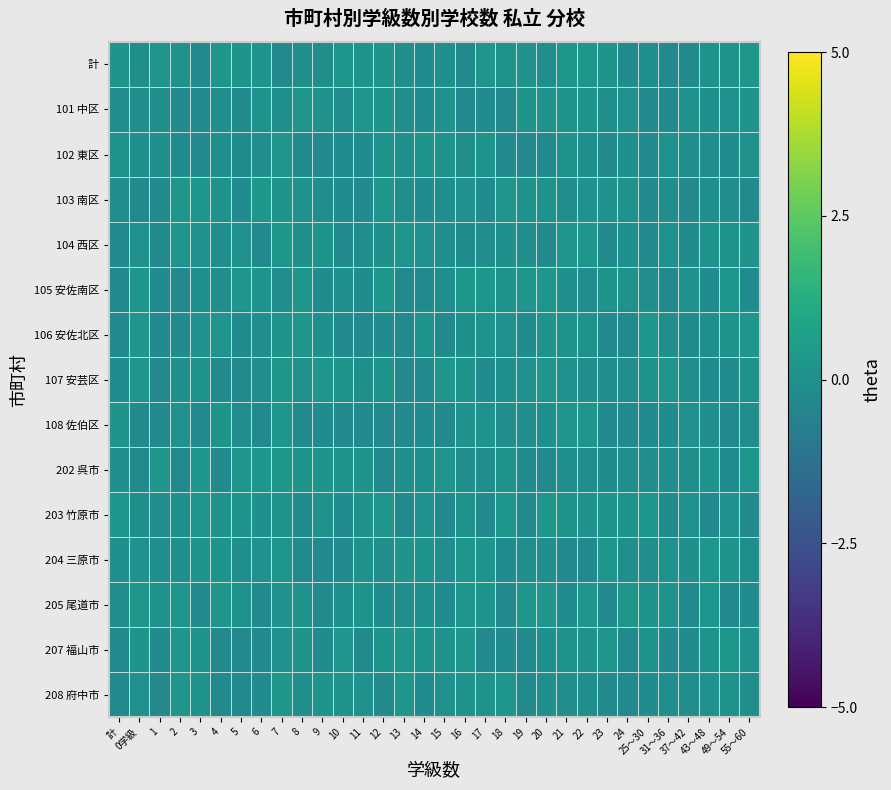

Reading left to right, extract all data points from this chart.

計: 計=0.2	0学級=-0.0	1=0.2	2=0.1	3=-0.2	4=0.3	5=0.2	6=0.2	7=-0.2	8=-0.0	9=-0.1	10=0.3	11=0.1	12=0.2	13=-0.0	14=-0.2	15=0.0	16=-0.3	17=0.2	18=0.1	19=0.2	20=-0.1	21=0.3	22=0.2	23=0.2	24=-0.2	25～30=-0.0	31～36=-0.3	37～42=-0.2	43～48=0.1	49～54=0.1	55～60=0.3
101 中区: 計=-0.1	0学級=-0.1	1=-0.0	2=-0.2	3=-0.2	4=-0.0	5=-0.2	6=0.1	7=-0.0	8=0.2	9=0.1	10=-0.1	11=0.2	12=0.2	13=-0.1	14=-0.1	15=0.1	16=-0.2	17=-0.2	18=-0.3	19=0.2	20=0.1	21=0.1	22=0.2	23=-0.0	24=0.0	25～30=-0.2	31～36=-0.2	37～42=0.1	43～48=-0.0	49～54=0.0	55～60=0.2
102 東区: 計=0.1	0学級=0.0	1=0.0	2=-0.1	3=-0.3	4=-0.0	5=-0.2	6=-0.1	7=0.2	8=-0.2	9=-0.3	10=-0.1	11=-0.1	12=0.1	13=0.0	14=0.2	15=0.1	16=-0.1	17=0.2	18=-0.2	19=-0.3	20=-0.2	21=0.1	22=-0.0	23=-0.2	24=0.0	25～30=-0.2	31～36=0.1	37～42=-0.0	43～48=-0.1	49～54=-0.1	55～60=0.1
103 南区: 計=-0.1	0学級=-0.2	1=-0.2	2=0.3	3=0.2	4=0.1	5=-0.1	6=0.3	7=0.2	8=0.1	9=-0.0	10=-0.1	11=-0.2	12=0.2	13=-0.0	14=-0.2	15=-0.1	16=0.0	17=-0.2	18=0.2	19=0.2	20=0.1	21=-0.0	22=0.1	23=0.1	24=0.1	25～30=-0.2	31～36=-0.1	37～42=-0.3	43～48=-0.0	49～54=-0.1	55～60=-0.2
104 西区: 計=-0.2	0学級=0.1	1=-0.2	2=0.3	3=0.0	4=-0.1	5=0.1	6=-0.3	7=0.3	8=-0.0	9=0.2	10=-0.3	11=-0.0	12=-0.0	13=0.3	14=0.0	15=-0.0	16=-0.1	17=-0.1	18=0.0	19=-0.0	20=-0.3	21=0.2	22=0.2	23=-0.2	24=0.0	25～30=-0.2	31～36=0.1	37～42=-0.1	43～48=0.1	49～54=0.1	55～60=0.2
105 安佐南区: 計=-0.2	0学級=0.2	1=-0.2	2=-0.3	3=0.0	4=-0.1	5=0.2	6=0.2	7=-0.1	8=0.3	9=-0.1	10=0.0	11=-0.1	12=0.3	13=-0.2	14=-0.3	15=-0.0	16=0.3	17=0.2	18=0.1	19=0.2	20=0.2	21=0.0	22=-0.1	23=0.2	24=0.1	25～30=-0.1	31～36=-0.2	37～42=0.1	43～48=-0.1	49～54=0.3	55～60=-0.2
106 安佐北区: 計=-0.2	0学級=0.2	1=-0.2	2=-0.2	3=0.1	4=0.2	5=-0.2	6=-0.1	7=0.2	8=0.3	9=0.0	10=-0.2	11=-0.3	12=-0.2	13=-0.2	14=0.1	15=-0.2	16=0.0	17=0.1	18=0.0	19=-0.2	20=0.2	21=0.1	22=0.1	23=-0.2	24=-0.2	25～30=0.3	31～36=-0.1	37～42=-0.1	43～48=-0.0	49～54=0.1	55～60=0.3
107 安芸区: 計=-0.1	0学級=0.3	1=-0.3	2=0.0	3=0.1	4=-0.2	5=-0.2	6=-0.0	7=0.3	8=0.1	9=0.3	10=0.2	11=-0.0	12=0.2	13=-0.3	14=-0.2	15=0.2	16=0.2	17=-0.2	18=0.0	19=0.1	20=0.2	21=0.1	22=-0.1	23=-0.1	24=-0.0	25～30=0.1	31～36=0.2	37～42=-0.0	43～48=-0.2	49～54=-0.2	55～60=0.1
108 佐伯区: 計=0.2	0学級=-0.2	1=-0.3	2=0.1	3=-0.2	4=0.2	5=-0.1	6=-0.2	7=0.3	8=-0.2	9=-0.1	10=-0.2	11=-0.2	12=-0.3	13=-0.3	14=-0.2	15=-0.3	16=0.1	17=0.1	18=-0.1	19=-0.1	20=0.0	21=0.2	22=0.2	23=-0.3	24=-0.2	25～30=-0.2	31～36=-0.2	37～42=0.0	43～48=-0.1	49～54=-0.3	55～60=-0.1
202 呉市: 計=0.0	0学級=-0.2	1=0.2	2=-0.3	3=0.3	4=-0.2	5=0.2	6=0.2	7=0.3	8=0.2	9=0.2	10=0.1	11=0.2	12=-0.2	13=0.0	14=0.0	15=0.2	16=-0.0	17=-0.1	18=0.1	19=-0.1	20=-0.2	21=-0.0	22=-0.0	23=-0.2	24=-0.1	25～30=-0.1	31～36=-0.1	37～42=-0.1	43～48=0.1	49～54=-0.1	55～60=0.3
203 竹原市: 計=0.2	0学級=-0.0	1=-0.1	2=0.0	3=0.2	4=0.1	5=0.2	6=0.0	7=0.1	8=-0.1	9=0.1	10=-0.2	11=0.1	12=0.2	13=-0.2	14=0.1	15=-0.2	16=0.1	17=-0.2	18=0.3	19=-0.2	20=0.3	21=0.2	22=0.1	23=0.2	24=0.2	25～30=0.3	31～36=-0.1	37～42=0.1	43～48=-0.2	49～54=0.1	55～60=-0.2
204 三原市: 計=0.0	0学級=0.0	1=-0.0	2=0.0	3=0.2	4=0.2	5=-0.0	6=0.1	7=0.3	8=-0.2	9=-0.2	10=-0.2	11=0.1	12=-0.0	13=0.2	14=0.1	15=-0.1	16=0.2	17=0.2	18=-0.1	19=-0.1	20=-0.1	21=-0.2	22=-0.2	23=0.3	24=-0.0	25～30=-0.1	31～36=0.1	37～42=0.0	43～48=0.3	49～54=0.2	55～60=-0.0
205 尾道市: 計=-0.1	0学級=0.3	1=0.1	2=0.3	3=-0.2	4=0.2	5=0.1	6=-0.2	7=0.1	8=0.1	9=-0.3	10=-0.0	11=0.2	12=-0.1	13=-0.0	14=-0.0	15=-0.1	16=0.3	17=0.2	18=-0.2	19=0.3	20=0.2	21=-0.1	22=0.2	23=-0.2	24=0.3	25～30=0.1	31～36=0.1	37～42=-0.2	43～48=0.2	49～54=-0.3	55～60=-0.2
207 福山市: 計=-0.2	0学級=0.2	1=-0.2	2=0.2	3=0.1	4=-0.3	5=-0.3	6=-0.3	7=0.1	8=0.2	9=-0.2	10=0.2	11=-0.3	12=0.2	13=0.3	14=0.2	15=0.1	16=0.2	17=-0.3	18=-0.2	19=-0.2	20=0.0	21=0.1	22=0.1	23=0.2	24=-0.2	25～30=0.1	31～36=-0.2	37～42=-0.1	43～48=0.1	49～54=0.3	55～60=0.1
208 府中市: 計=-0.3	0学級=0.1	1=-0.3	2=0.2	3=0.1	4=-0.2	5=-0.2	6=-0.2	7=0.3	8=-0.0	9=0.2	10=0.1	11=0.0	12=-0.2	13=0.3	14=-0.1	15=0.0	16=0.1	17=0.1	18=0.3	19=-0.2	20=0.0	21=-0.1	22=-0.0	23=-0.2	24=-0.2	25～30=-0.1	31～36=-0.1	37～42=-0.0	43～48=0.1	49～54=0.1	55～60=-0.1